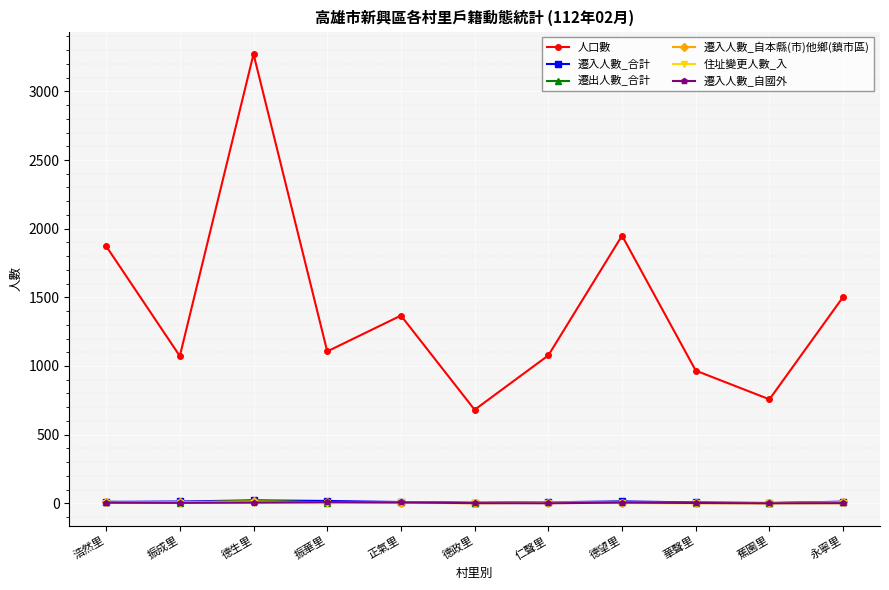

Is it true that 人口數 equals 1503 at 永寧里?

True